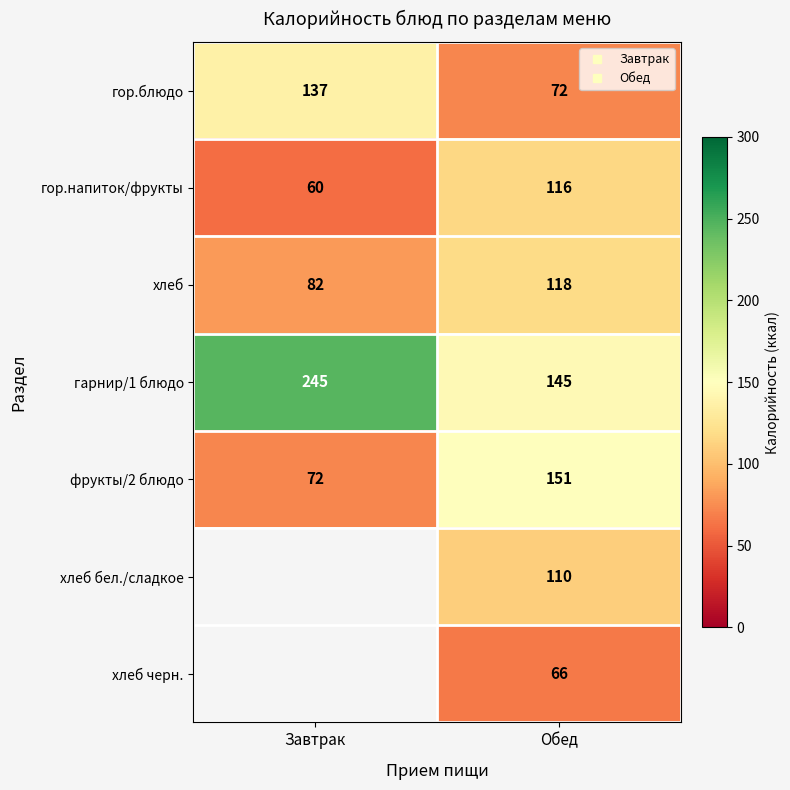

At which label does хлеб бел./сладкое reach its minimum?

Завтрак